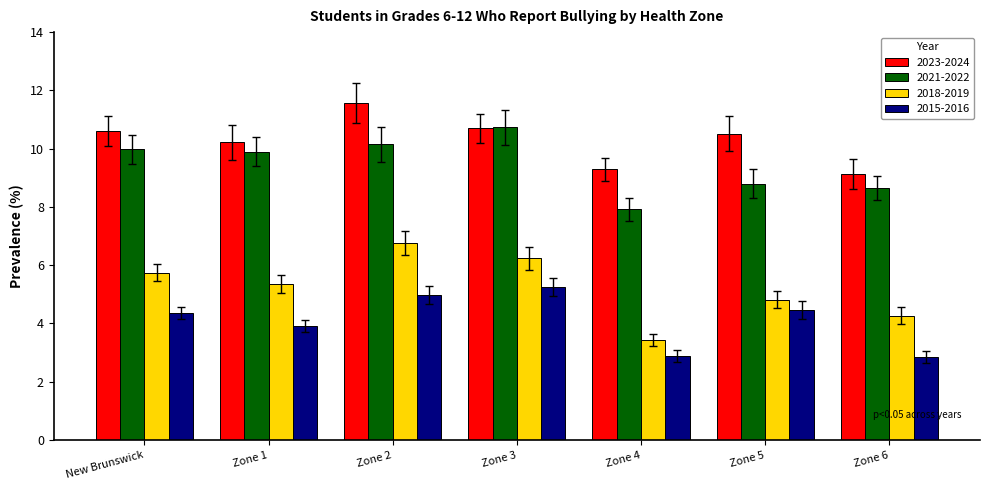

What is the lowest value of the 2018-2019 series?

3.4